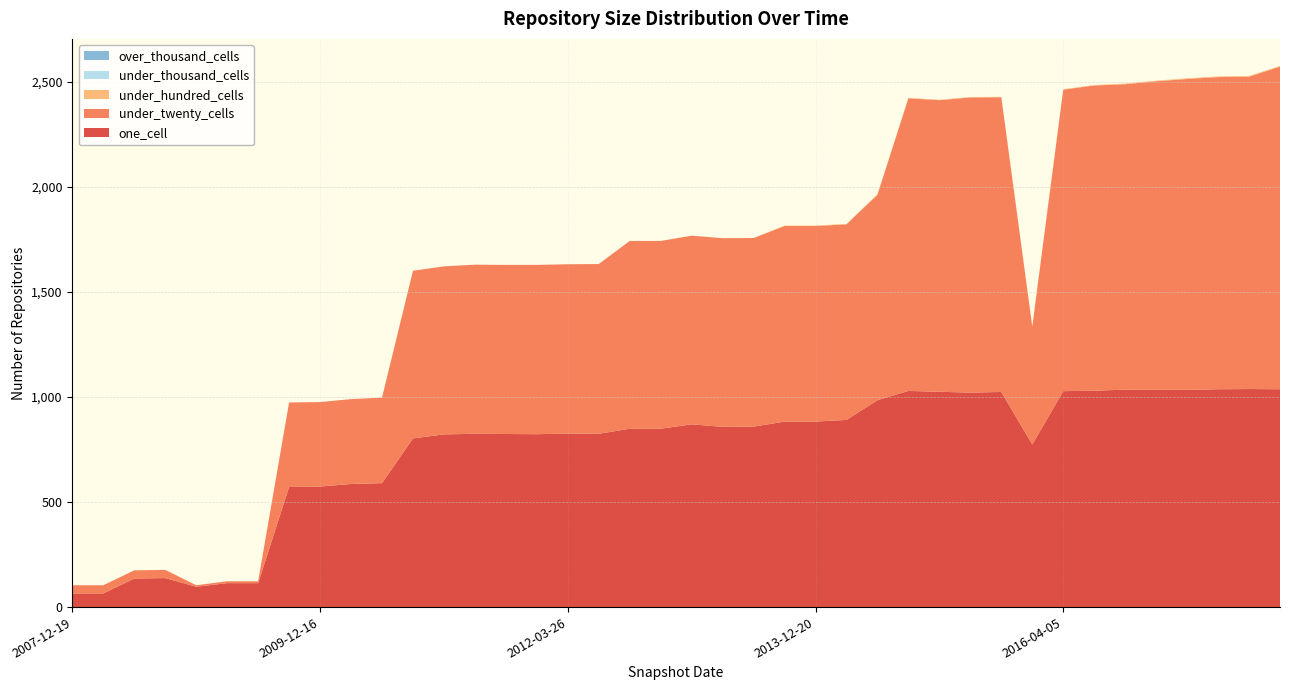

Reading left to right, extract all data points from this chart.

one_cell: 2007-12-19=65	2008-04-01=65	2008-06-27=136	2008-10-10=138	2008-12-17=97	2009-04-06=114	2009-06-17=114	2009-09-25=572	2009-12-16=574	2010-04-01=586	2010-07-26=590	2010-11-17=803	2011-02-21=822	2011-06-10=825	2011-09-05=824	2012-01-18=823	2012-03-26=826	2012-07-13=825	2012-10-31=849	2012-12-11=849	2013-02-20=870	2013-05-21=858	2013-07-09=859	2013-09-10=883	2013-12-20=883	2014-03-28=891	2014-09-08=985	2015-01-19=1029	2015-04-09=1025	2015-07-03=1021	2015-10-01=1024	2016-01-04=774	2016-04-05=1028	2016-07-04=1030	2016-10-07=1035	2016-12-27=1034	2017-04-12=1034	2017-07-24=1037	2017-10-12=1038	2017-12-22=1037
under_twenty_cells: 2007-12-19=39	2008-04-01=39	2008-06-27=39	2008-10-10=39	2008-12-17=7	2009-04-06=9	2009-06-17=9	2009-09-25=402	2009-12-16=402	2010-04-01=404	2010-07-26=407	2010-11-17=798	2011-02-21=800	2011-06-10=805	2011-09-05=805	2012-01-18=806	2012-03-26=806	2012-07-13=808	2012-10-31=894	2012-12-11=894	2013-02-20=898	2013-05-21=898	2013-07-09=898	2013-09-10=931	2013-12-20=931	2014-03-28=931	2014-09-08=978	2015-01-19=1393	2015-04-09=1388	2015-07-03=1405	2015-10-01=1403	2016-01-04=561	2016-04-05=1435	2016-07-04=1453	2016-10-07=1454	2016-12-27=1469	2017-04-12=1480	2017-07-24=1486	2017-10-12=1487	2017-12-22=1536
under_hundred_cells: 2007-12-19=0	2008-04-01=0	2008-06-27=0	2008-10-10=0	2008-12-17=0	2009-04-06=0	2009-06-17=0	2009-09-25=0	2009-12-16=0	2010-04-01=0	2010-07-26=0	2010-11-17=0	2011-02-21=0	2011-06-10=0	2011-09-05=0	2012-01-18=0	2012-03-26=0	2012-07-13=0	2012-10-31=0	2012-12-11=0	2013-02-20=0	2013-05-21=0	2013-07-09=0	2013-09-10=2	2013-12-20=2	2014-03-28=2	2014-09-08=2	2015-01-19=2	2015-04-09=2	2015-07-03=2	2015-10-01=2	2016-01-04=2	2016-04-05=2	2016-07-04=2	2016-10-07=3	2016-12-27=3	2017-04-12=3	2017-07-24=3	2017-10-12=3	2017-12-22=3
under_thousand_cells: 2007-12-19=0	2008-04-01=0	2008-06-27=0	2008-10-10=0	2008-12-17=0	2009-04-06=0	2009-06-17=0	2009-09-25=0	2009-12-16=0	2010-04-01=0	2010-07-26=0	2010-11-17=0	2011-02-21=0	2011-06-10=0	2011-09-05=0	2012-01-18=0	2012-03-26=0	2012-07-13=0	2012-10-31=0	2012-12-11=0	2013-02-20=0	2013-05-21=0	2013-07-09=0	2013-09-10=0	2013-12-20=0	2014-03-28=0	2014-09-08=0	2015-01-19=0	2015-04-09=0	2015-07-03=0	2015-10-01=0	2016-01-04=0	2016-04-05=0	2016-07-04=0	2016-10-07=0	2016-12-27=0	2017-04-12=0	2017-07-24=0	2017-10-12=0	2017-12-22=0
over_thousand_cells: 2007-12-19=0	2008-04-01=0	2008-06-27=0	2008-10-10=0	2008-12-17=0	2009-04-06=0	2009-06-17=0	2009-09-25=0	2009-12-16=0	2010-04-01=0	2010-07-26=0	2010-11-17=0	2011-02-21=0	2011-06-10=0	2011-09-05=0	2012-01-18=0	2012-03-26=0	2012-07-13=0	2012-10-31=0	2012-12-11=0	2013-02-20=0	2013-05-21=0	2013-07-09=0	2013-09-10=0	2013-12-20=0	2014-03-28=0	2014-09-08=0	2015-01-19=0	2015-04-09=0	2015-07-03=0	2015-10-01=0	2016-01-04=0	2016-04-05=0	2016-07-04=0	2016-10-07=0	2016-12-27=0	2017-04-12=0	2017-07-24=0	2017-10-12=0	2017-12-22=0